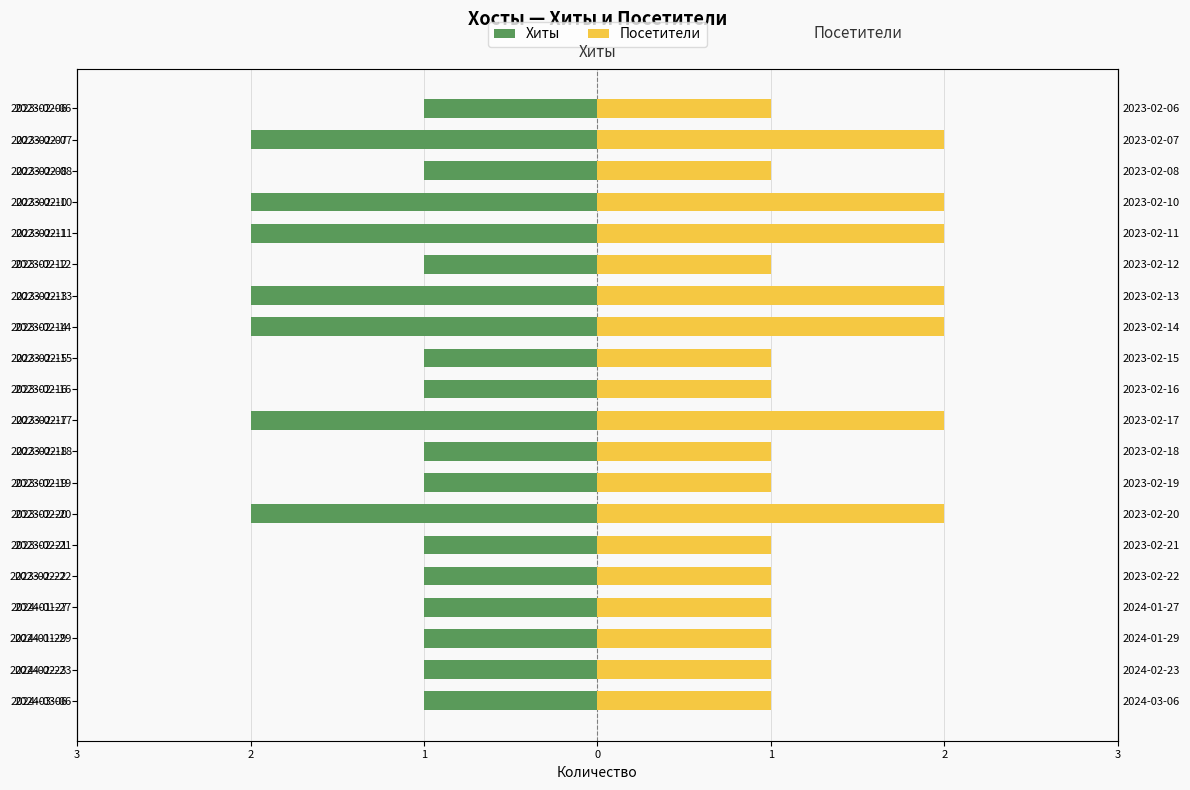

Rank the series by their maximum value, from lowest to highest.

Хиты, Посетители